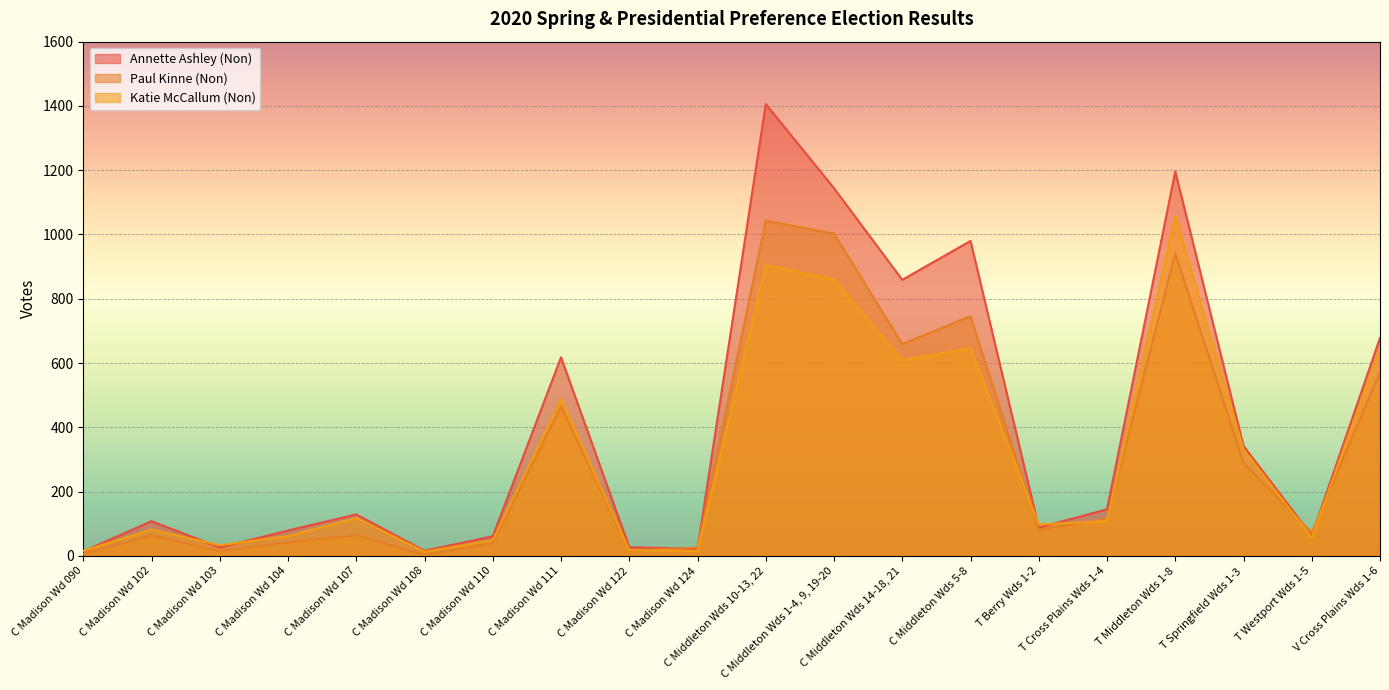

What is the greatest value displayed?

1406